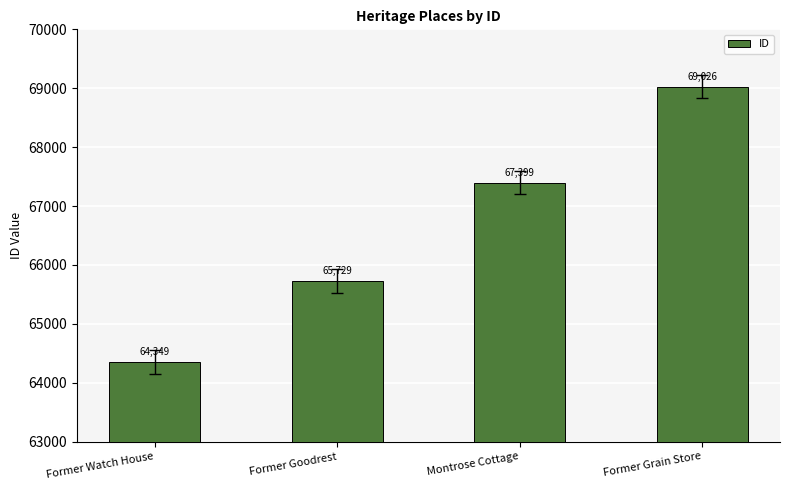

What is the label of the 2nd bar from the left?

Former Goodrest